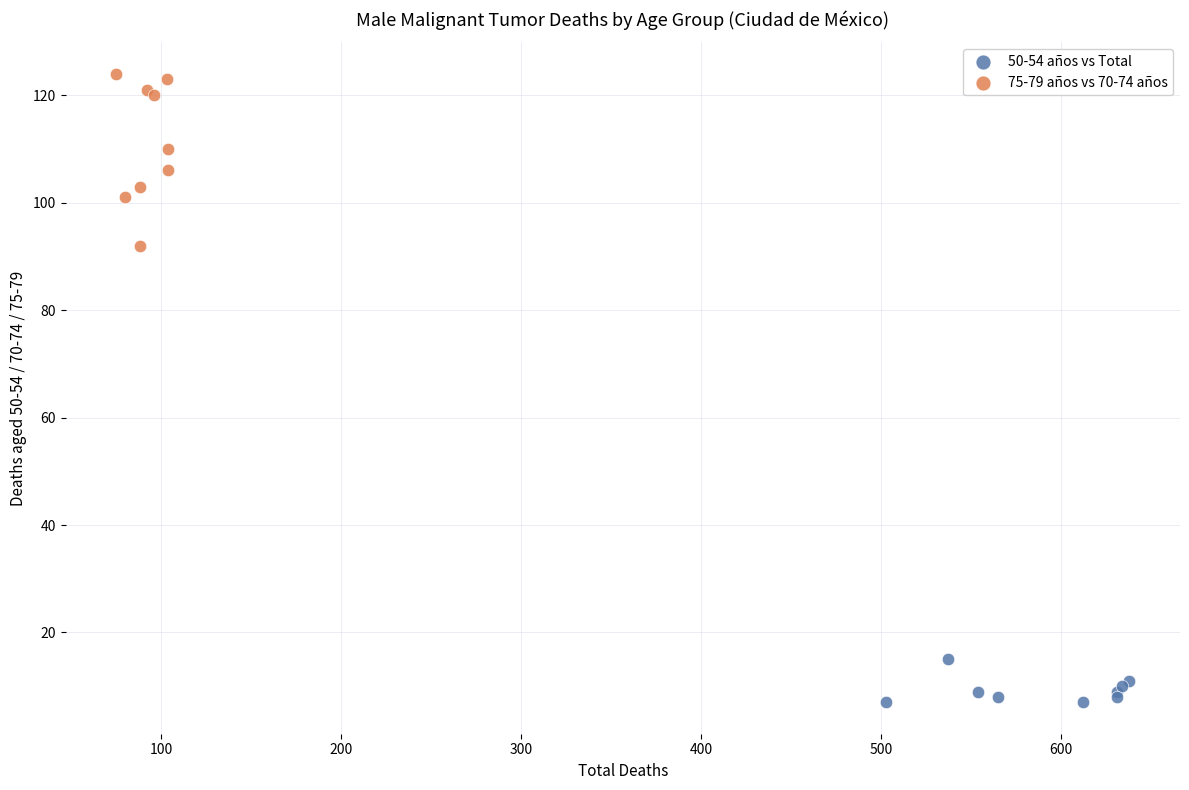

Which series reaches the maximum Y coordinate?

75-79 años vs 70-74 años